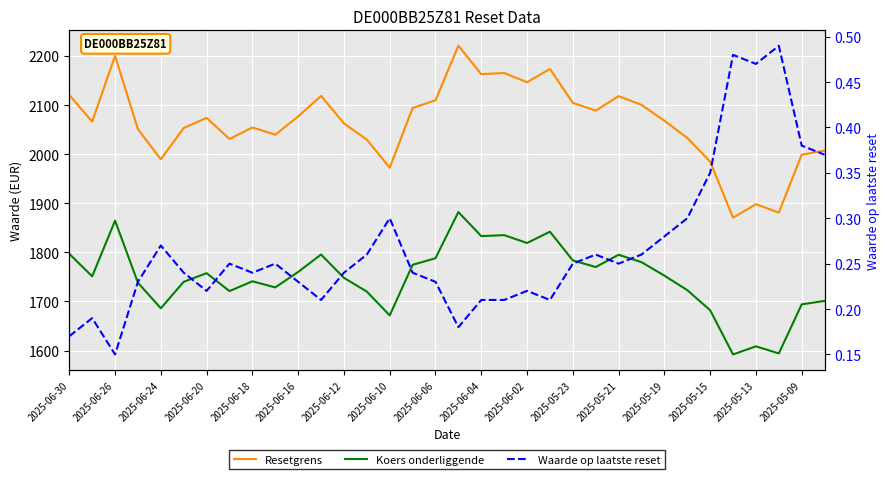

True or false: Resetgrens and Koers onderliggende cross at least once.

False